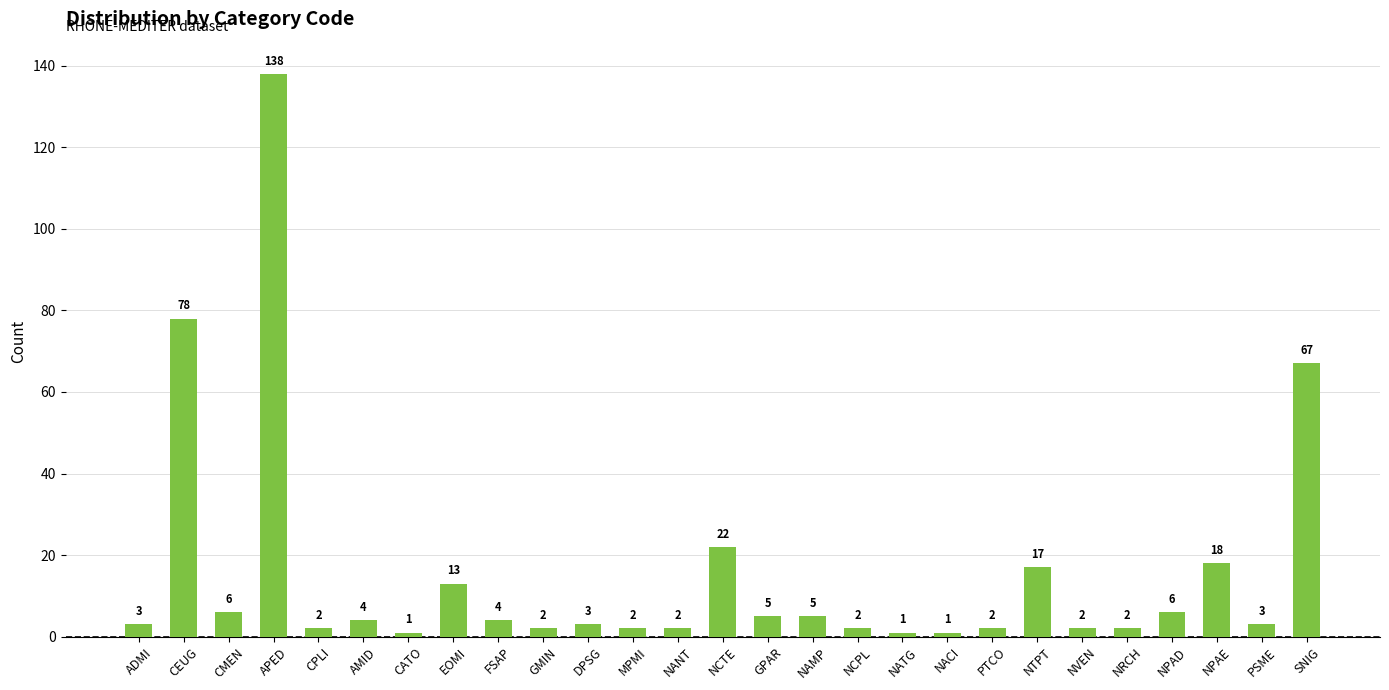

Reading right to left, list all the values displayed in this chart.

67	3	18	6	2	2	17	2	1	1	2	5	5	22	2	2	3	2	4	13	1	4	2	138	6	78	3